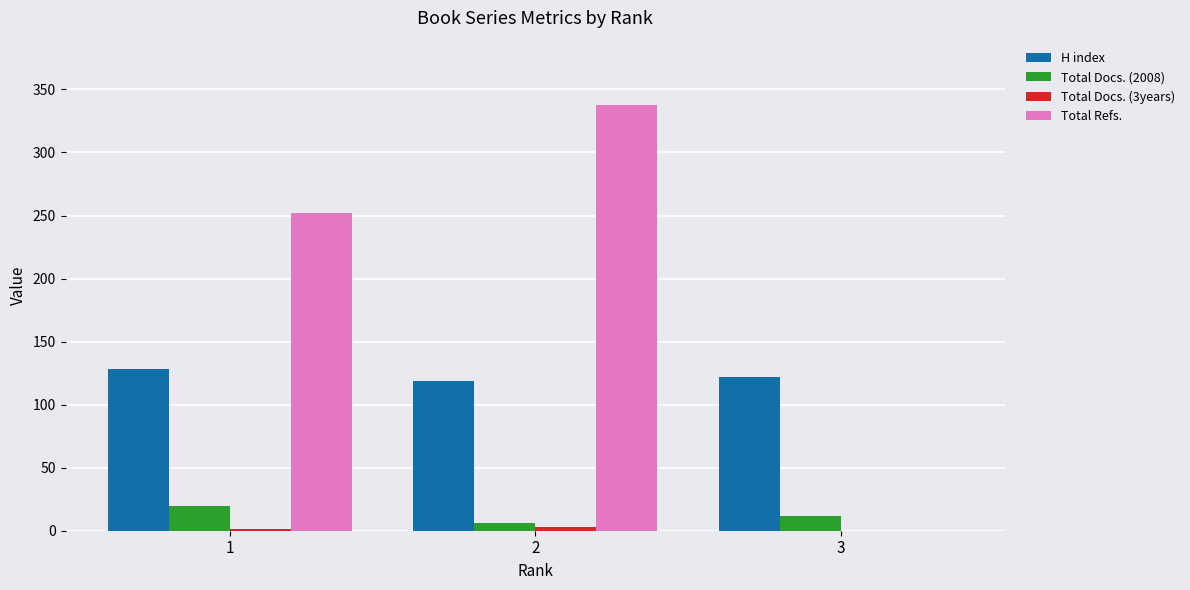

What is the sum of all H index values?

369